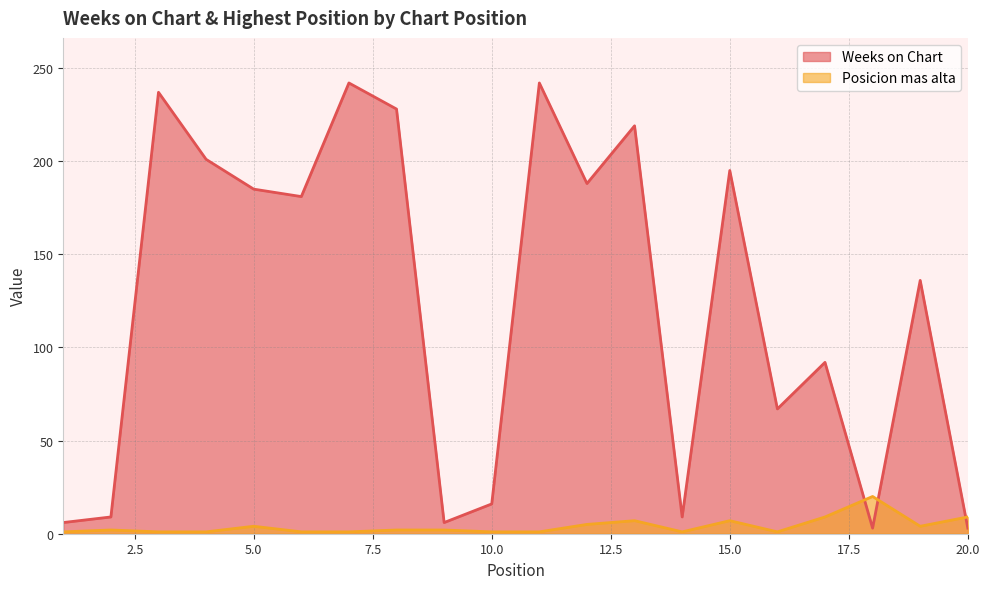

What is the difference between the Weeks on Chart values at 15.0 and 10.0?

179